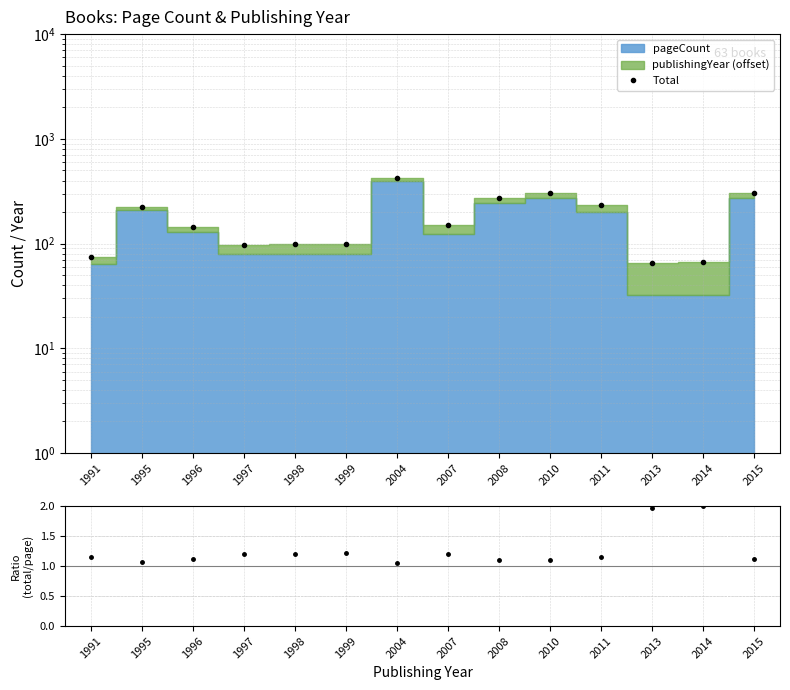

Which category has the highest value in the ratio series?

2014